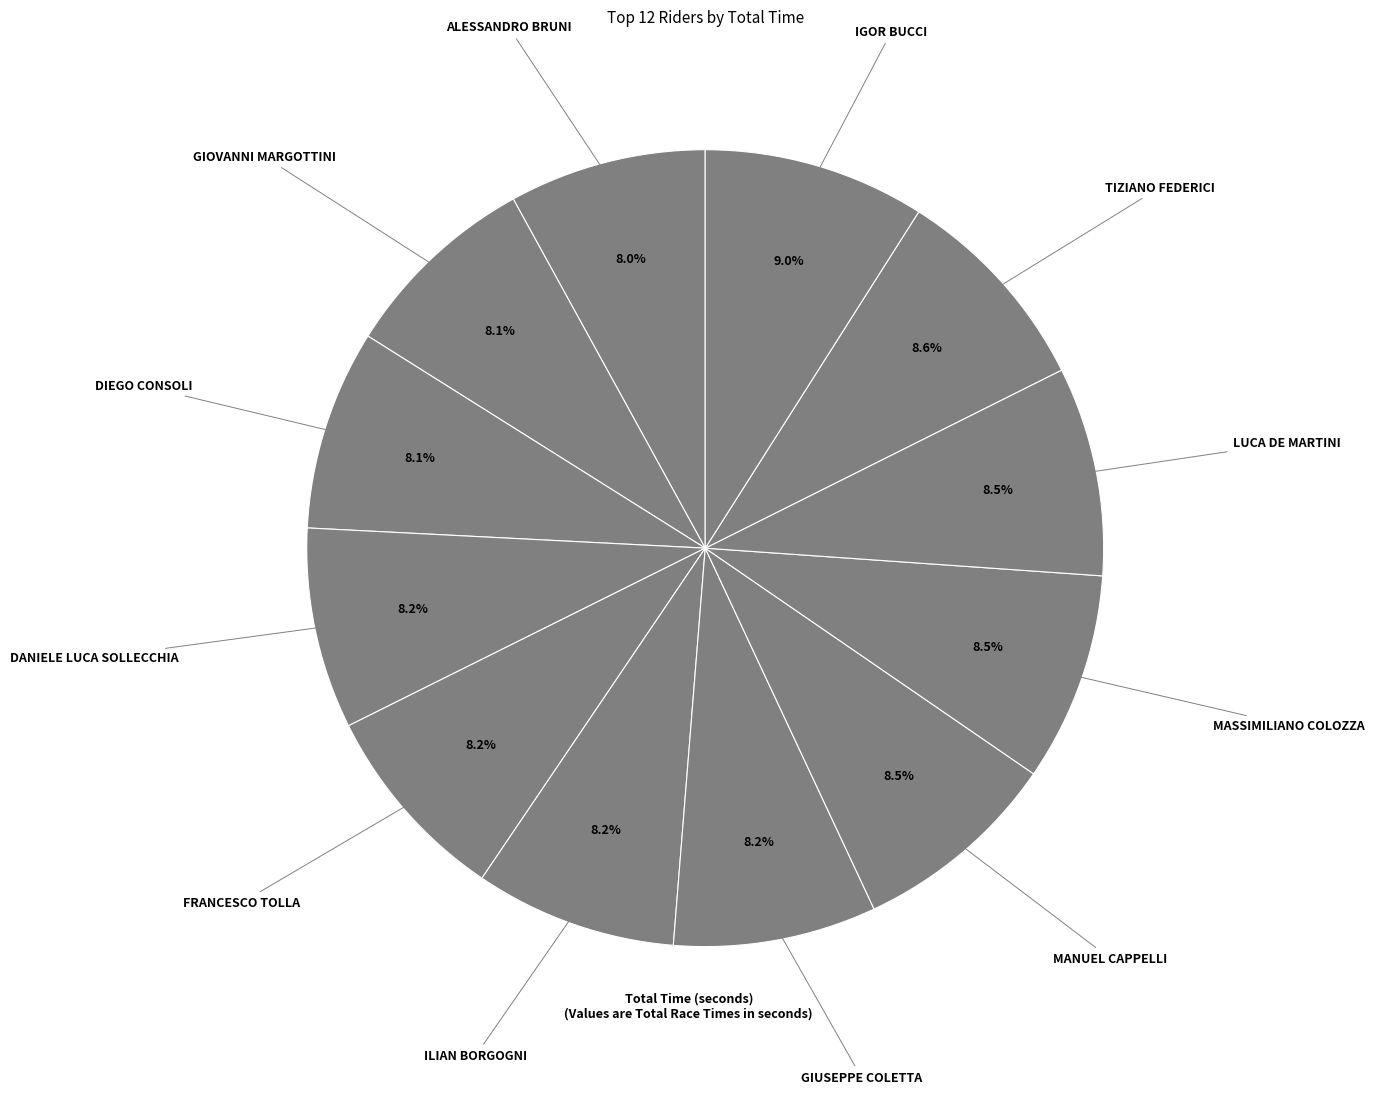

Is there any slice that represents more than half of the pie?

No